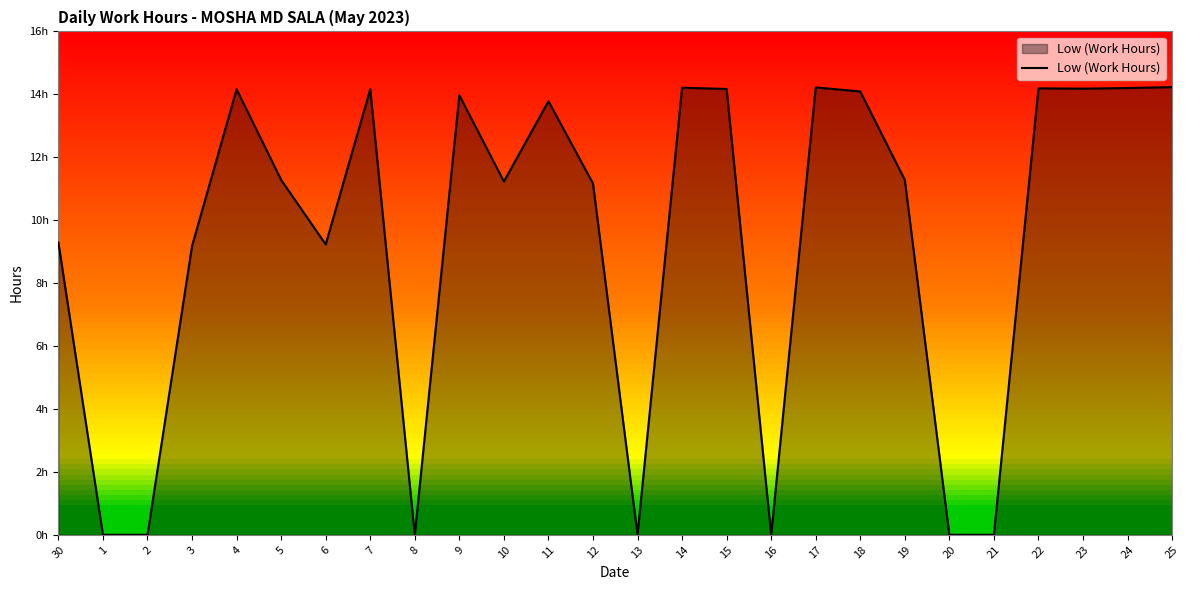

What is the average value?

9.3